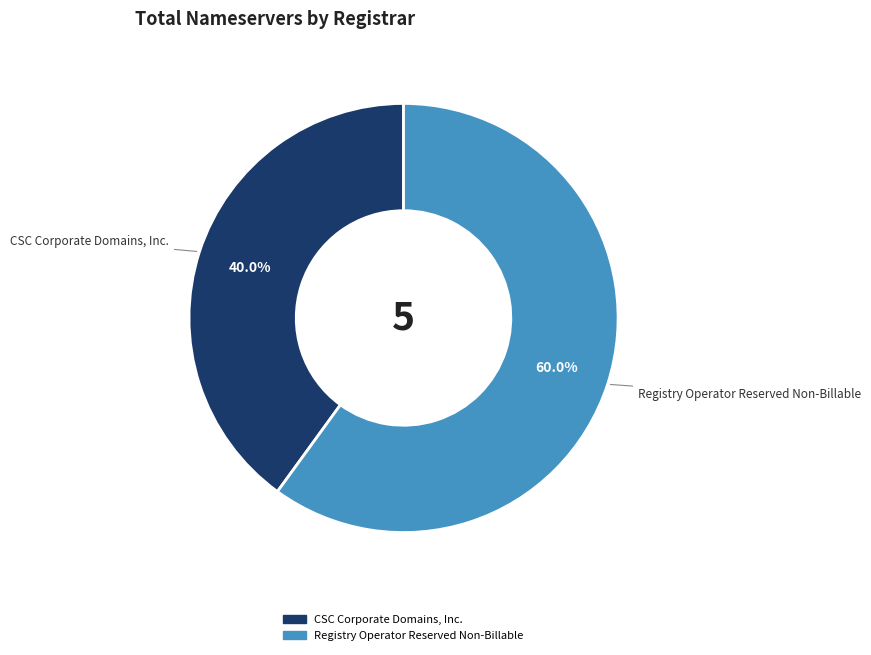

How many segments does this pie chart have?

2